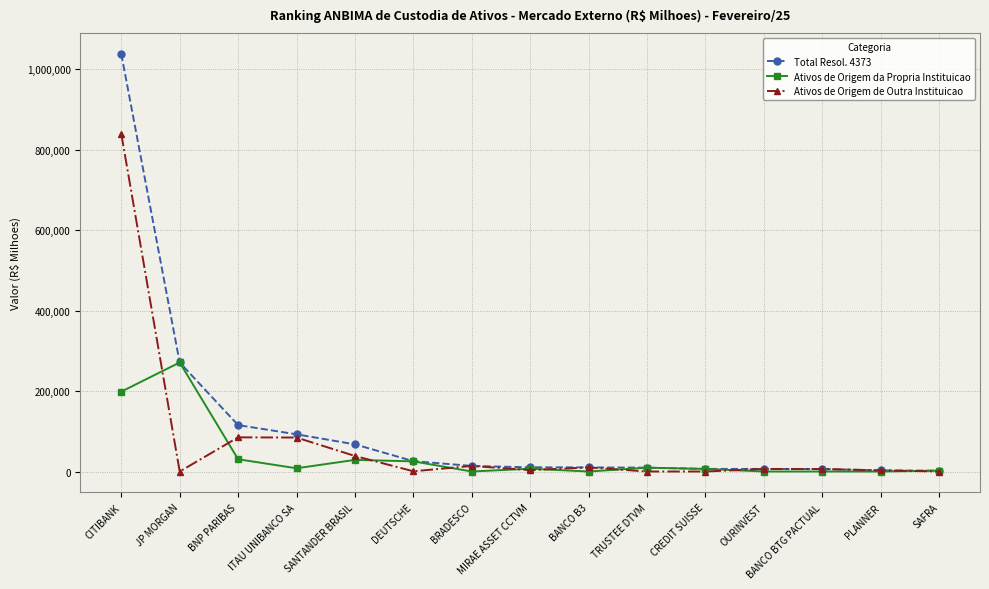

Rank the series by their maximum value, from highest to lowest.

Total Resol. 4373, Ativos de Origem de Outra Instituicao, Ativos de Origem da Propria Instituicao